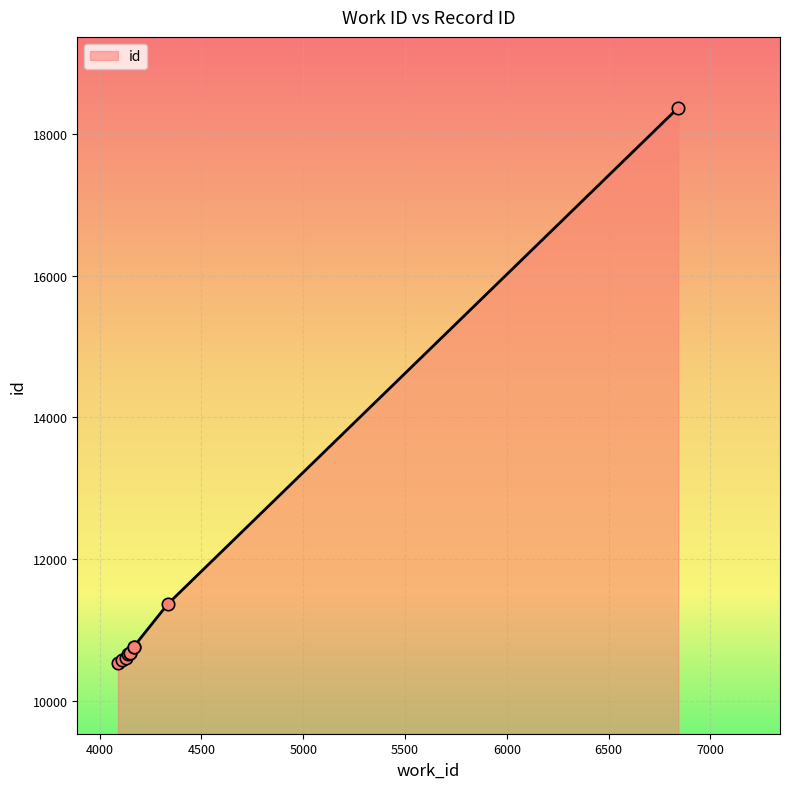

Between 6842 and 4141, which is larger?

6842